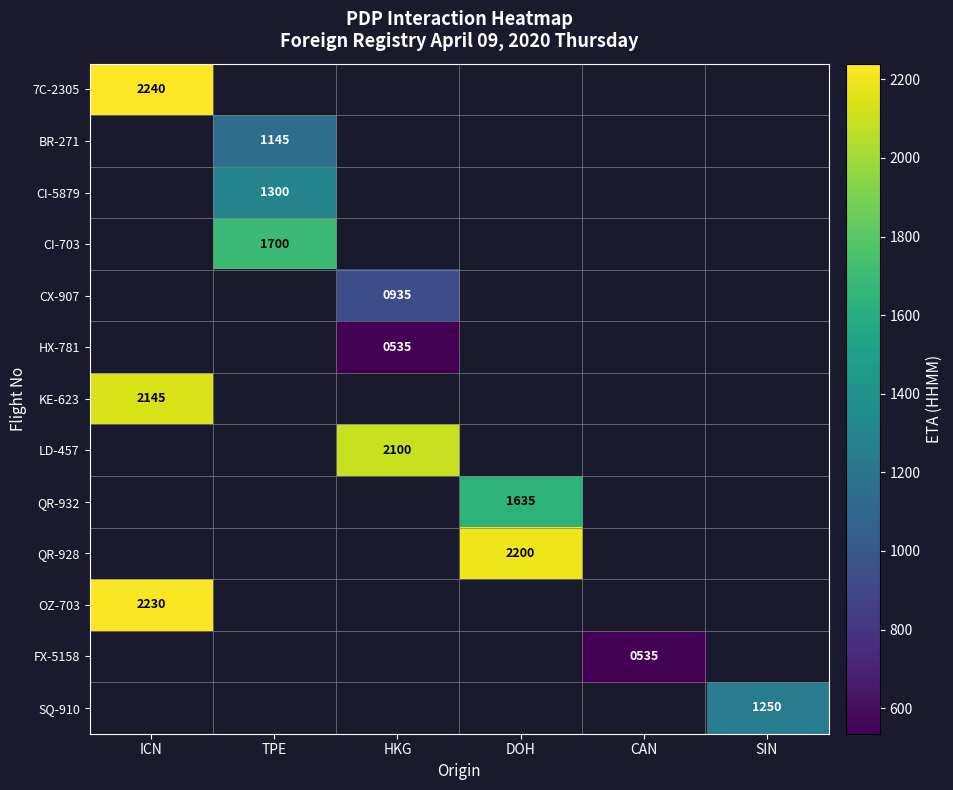

The QR-928 series shows 2200 at DOH. True or false?

True